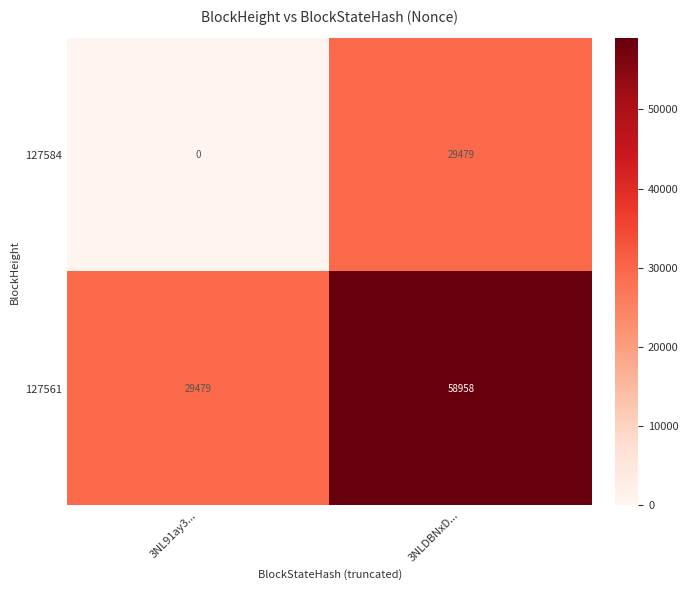

What is the difference between the 127561 values at 3NL91ay3... and 3NLDBNxD...?

29479